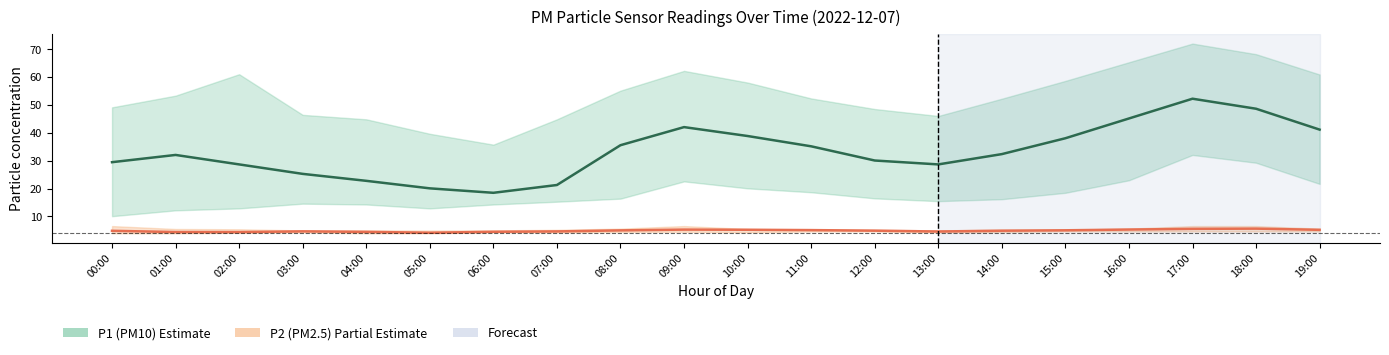

How many data points in P1 (PM10) are above 32?

11